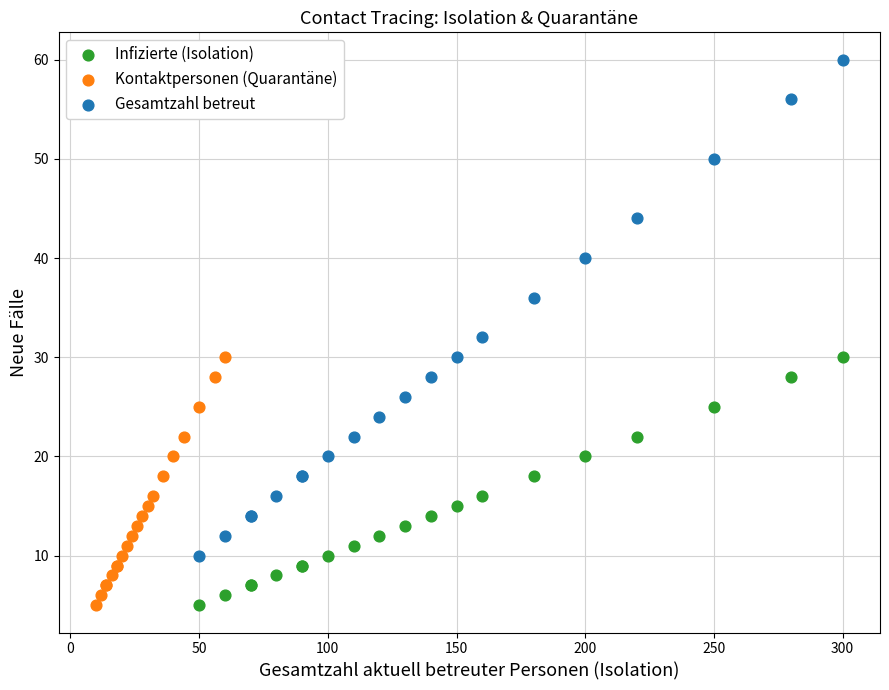

Which series contains the highest Y value?

Gesamtzahl betreut